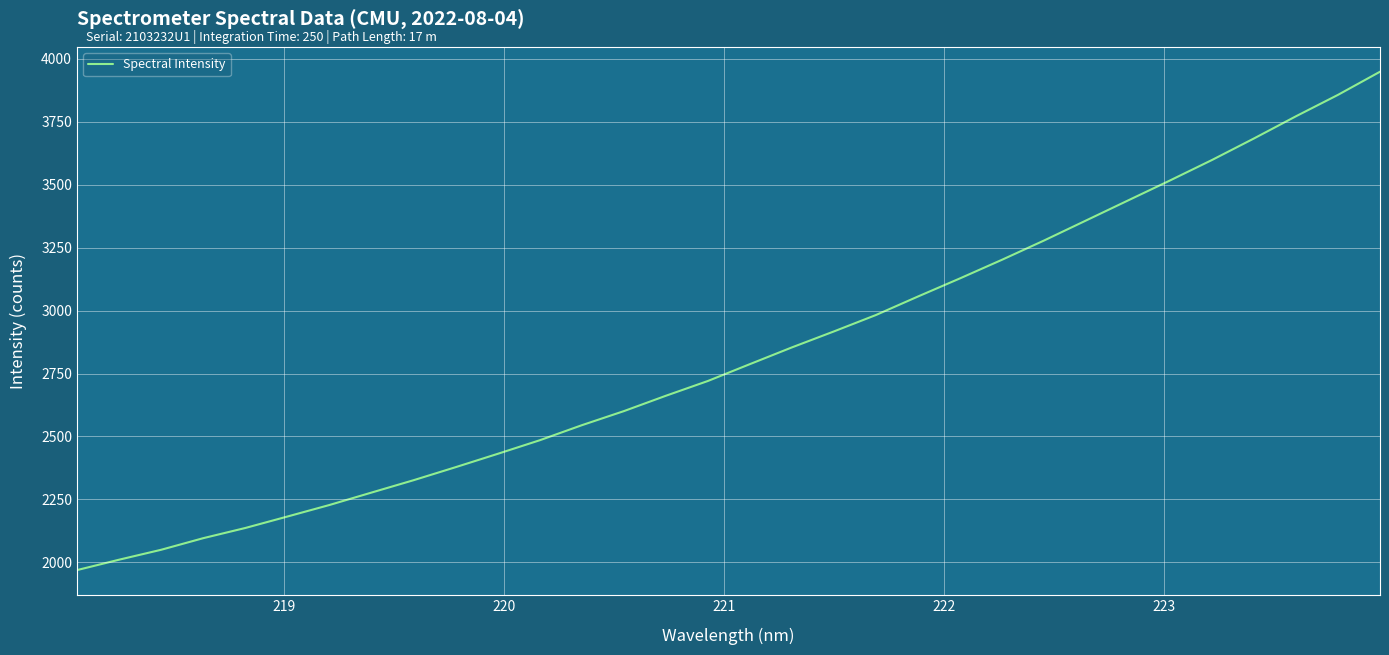

What is the minimum value shown in the chart?

1969.2